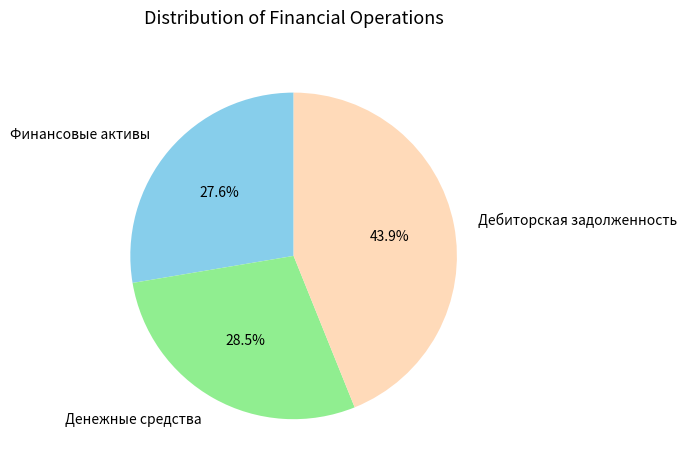

What is the ratio of the value at Дебиторская задолженность to the value at Денежные средства?

1.5